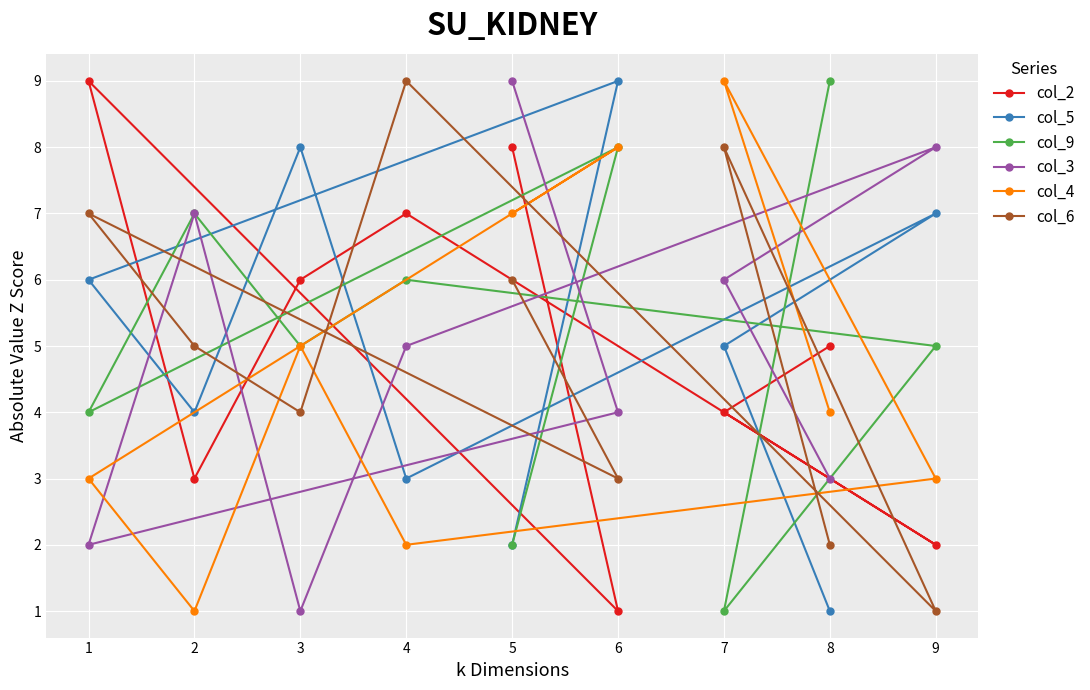

At which category is the sum across all series the highest?

5